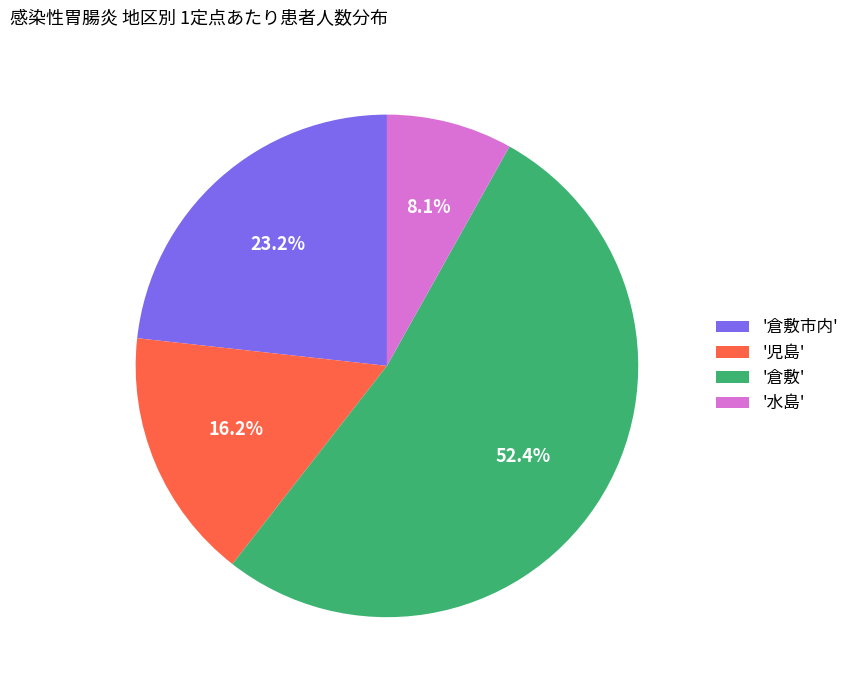

Between '水島' and '児島', which is larger?

'児島'